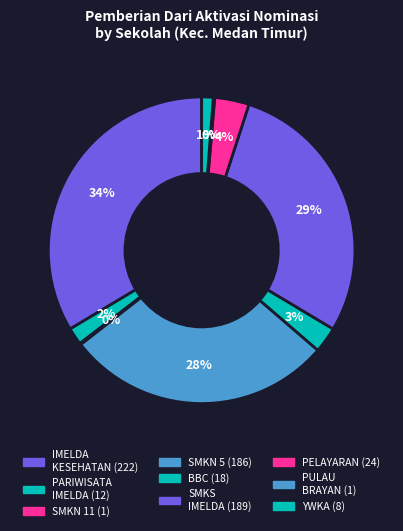

Is there any slice that represents more than half of the pie?

No